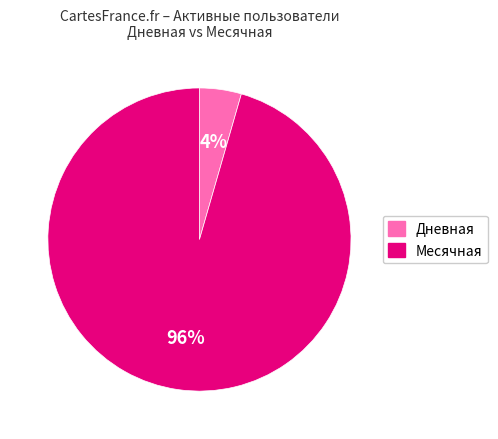

Does any single category account for the majority?

Yes